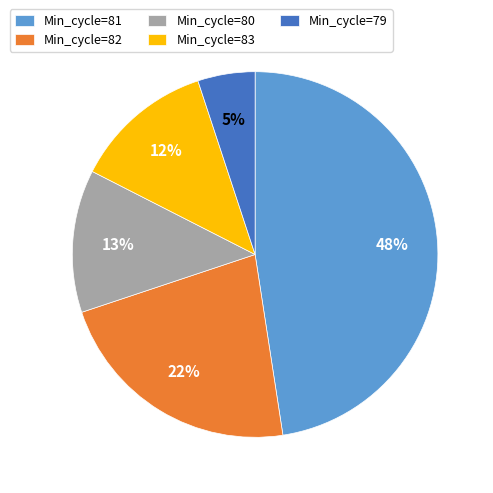

Between Min_cycle=82 and Min_cycle=83, which is larger?

Min_cycle=82